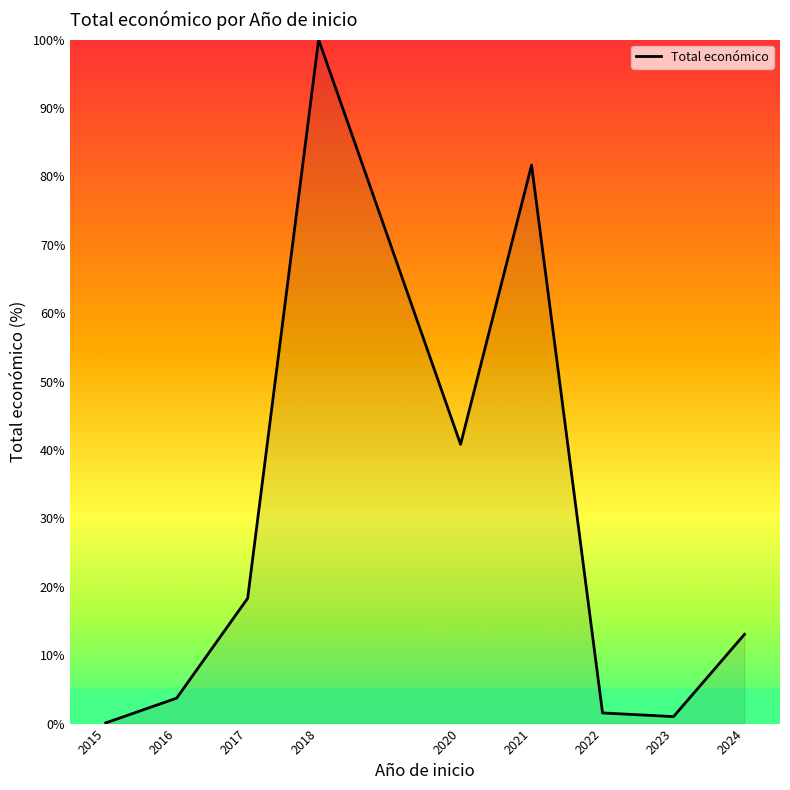

The chart shows a value of 0.1 at 2015. True or false?

True